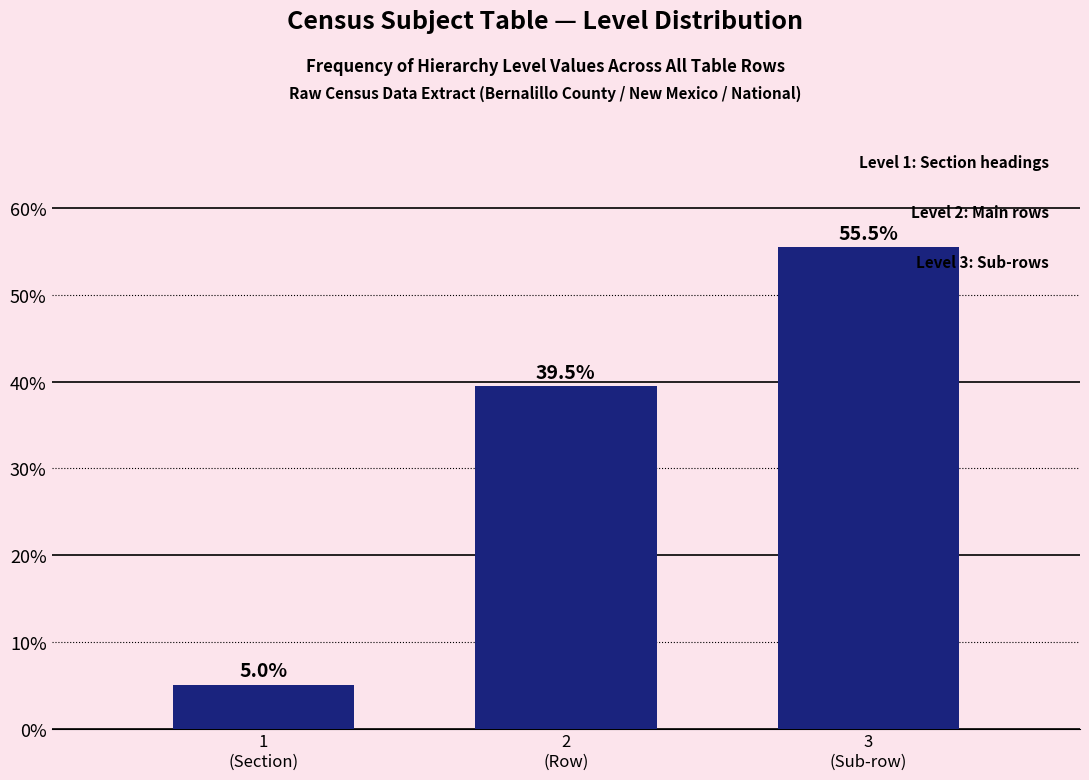

Reading right to left, what are all the values shown in this chart?

55.5	39.5	5.0